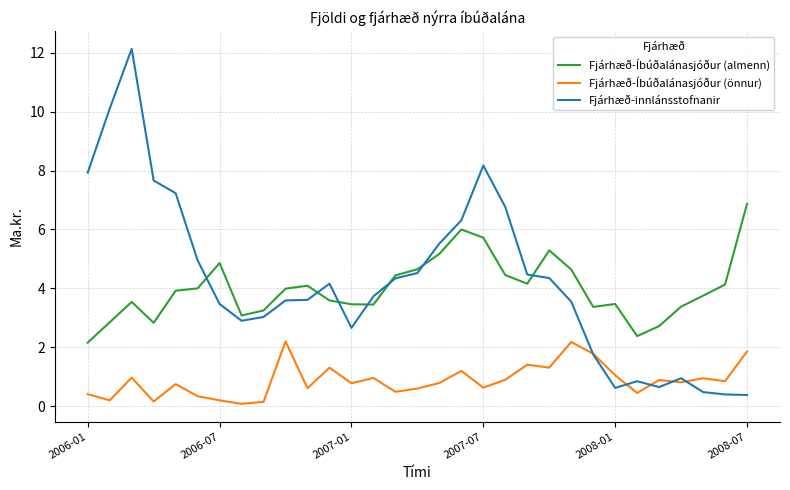

What is the lowest value of the Fjárhæð-Íbúðalánasjóður (almenn) series?

2.2